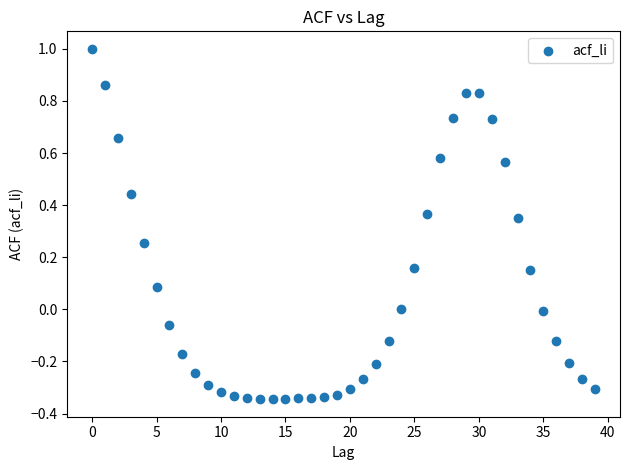

What is the range of Y values (max minus min)?

1.3